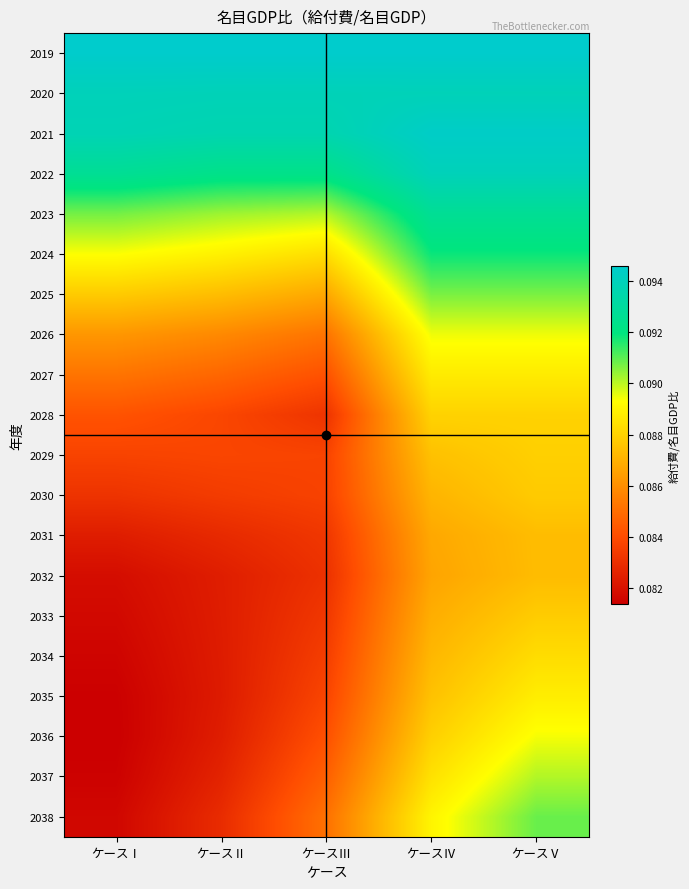

Which has a higher value, ケースⅣ or ケースⅤ?

ケースⅣ